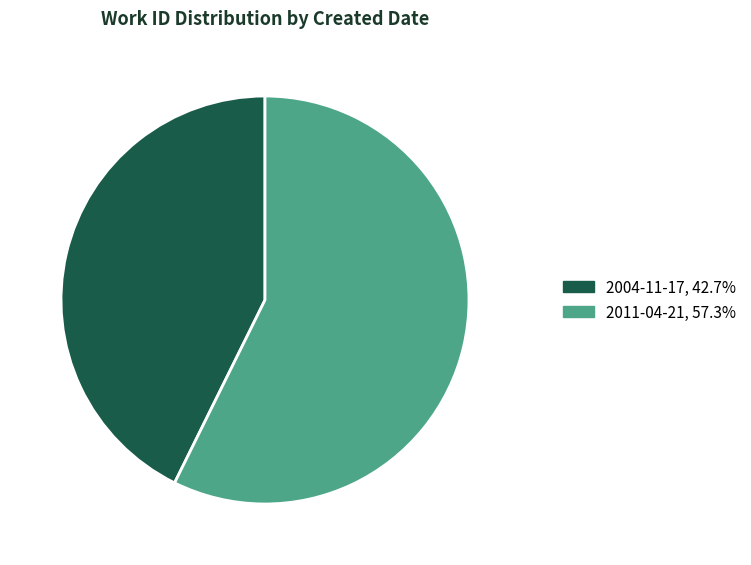

Is there a majority slice in this chart?

Yes